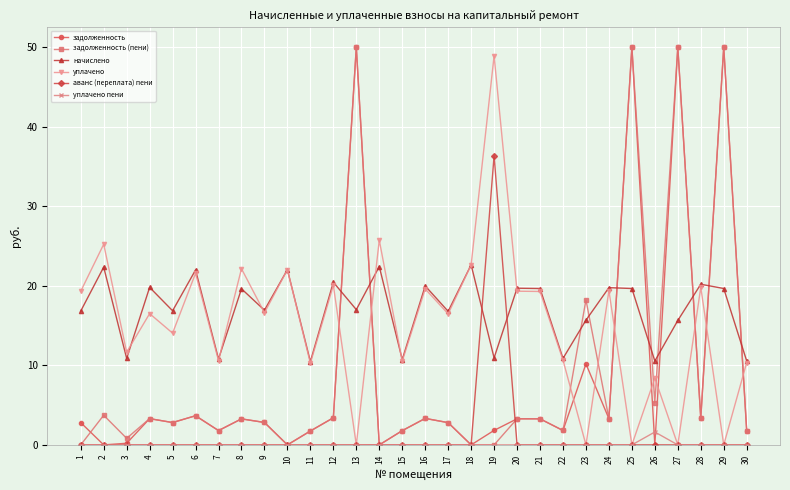

Which series changed the most between 14 and 19?

аванс (переплата) пени